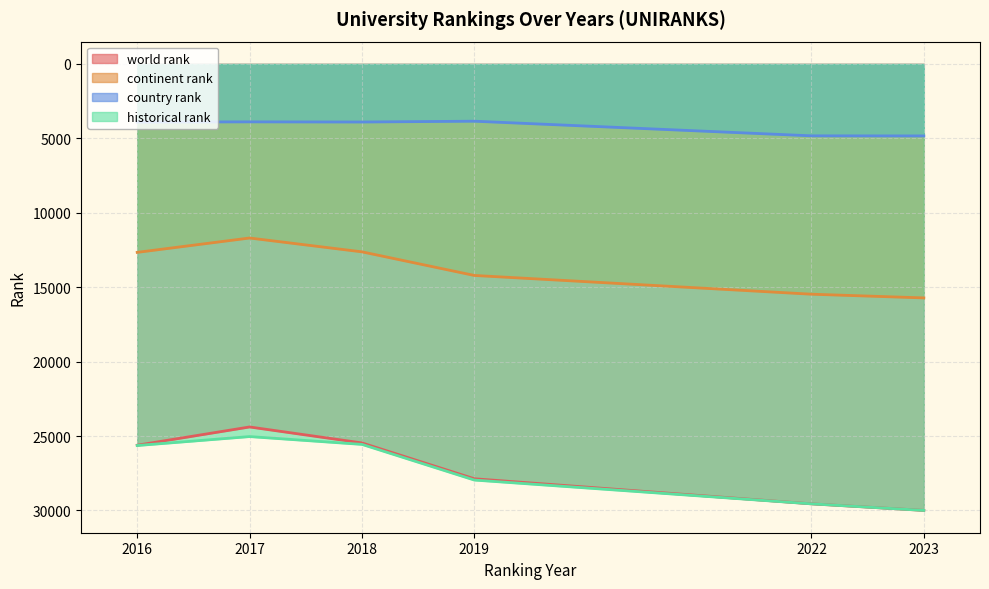

Is it true that country rank equals 3847 at 2019?

True